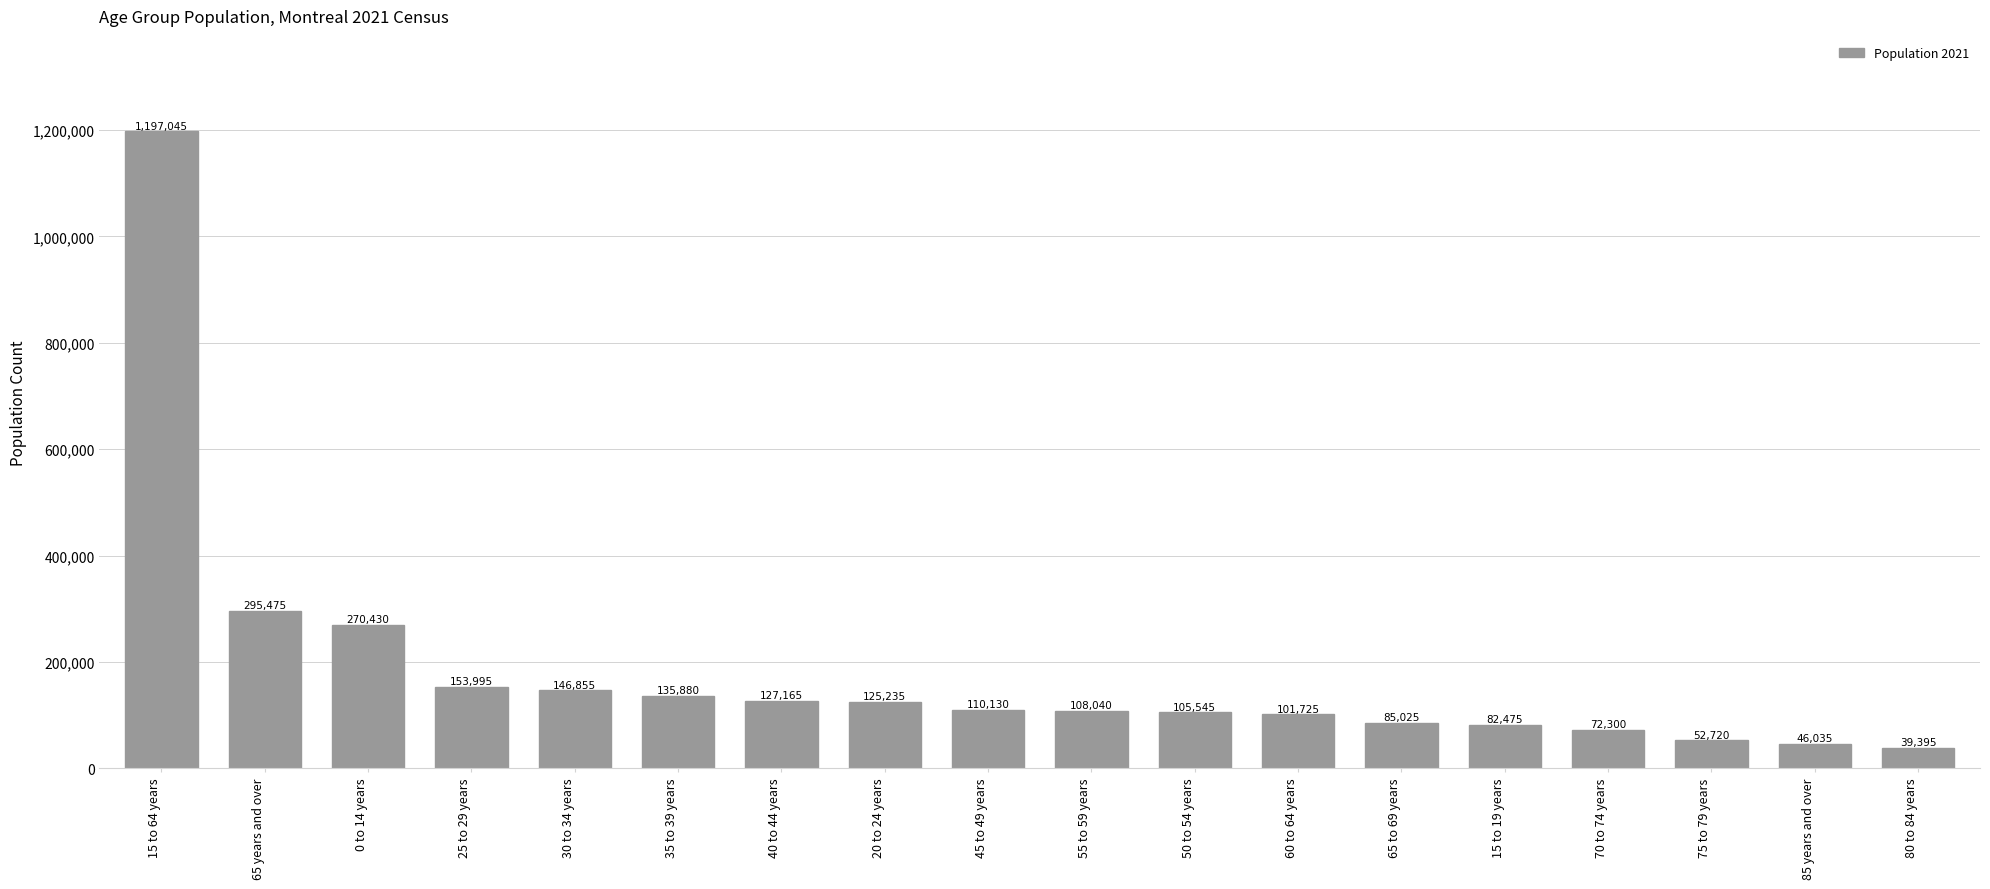

What is the sum of all values?

3255470